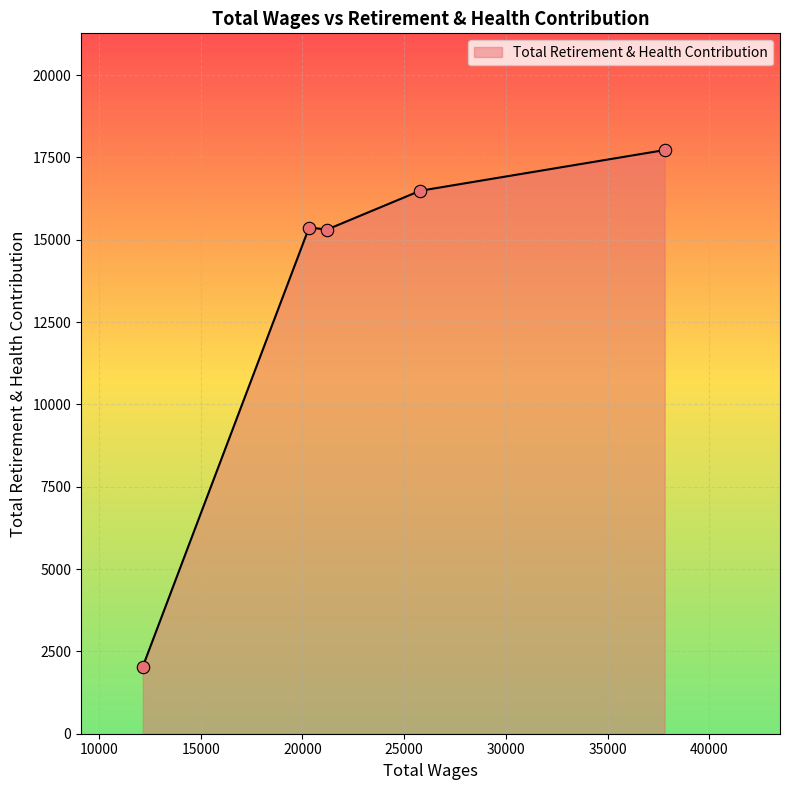

Approximately how many times larger is the value at 20324.0 compared to 21211.0?

1.0